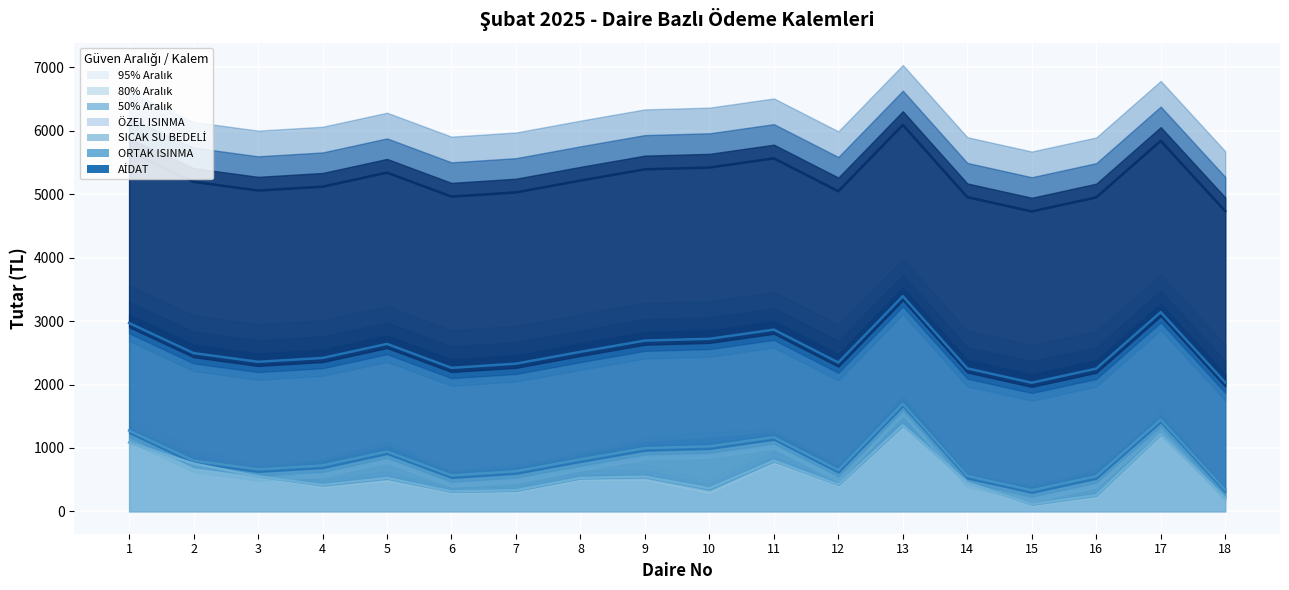

What is the difference between the maximum and minimum values in the ÖZEL ISINMA orta series?

1245.9